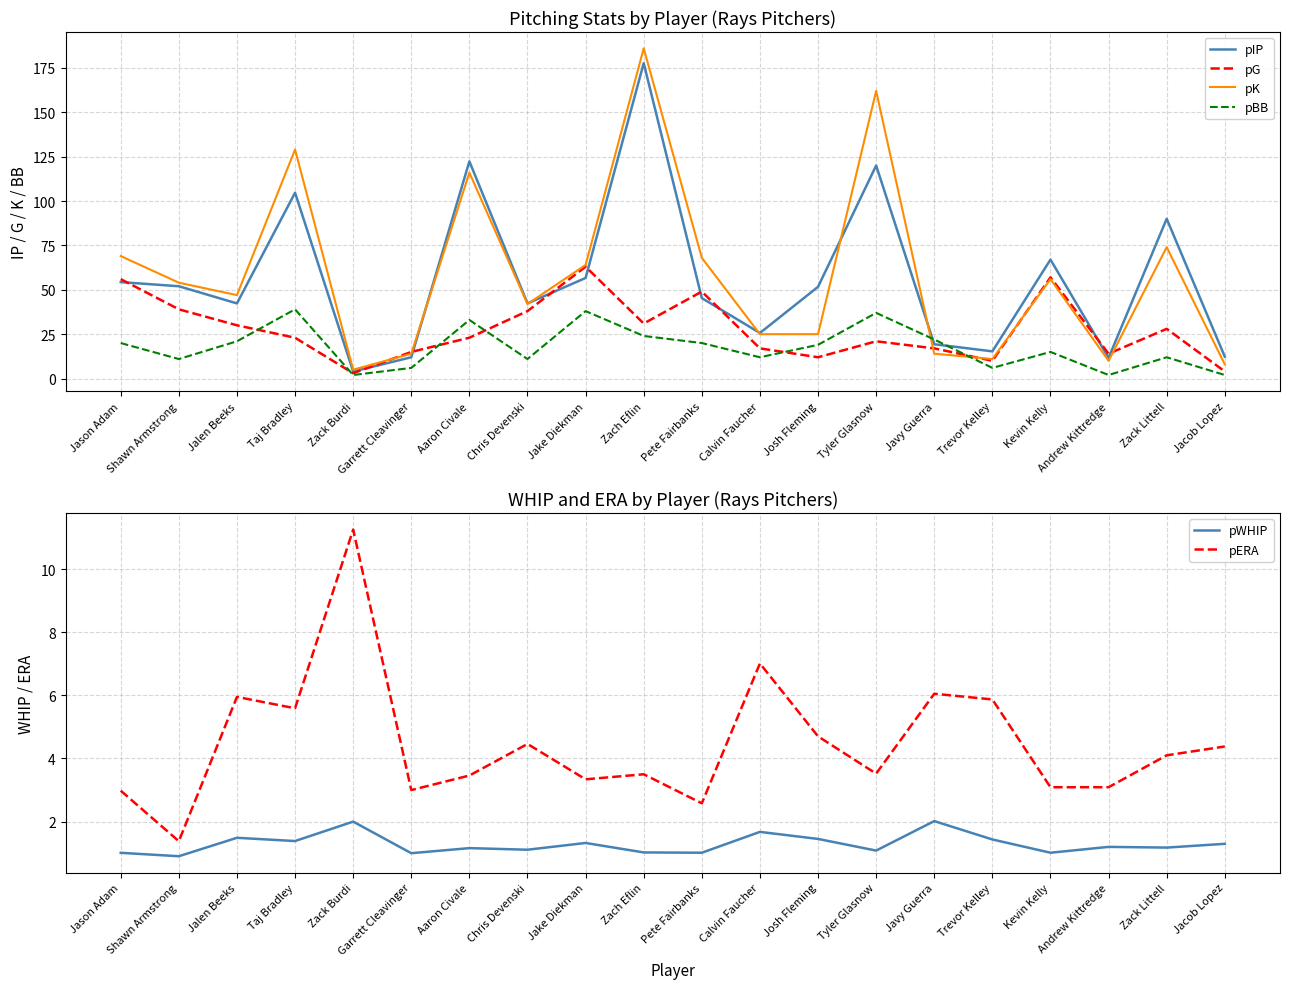

What is the difference between the maximum and minimum values in the pG series?

60.0